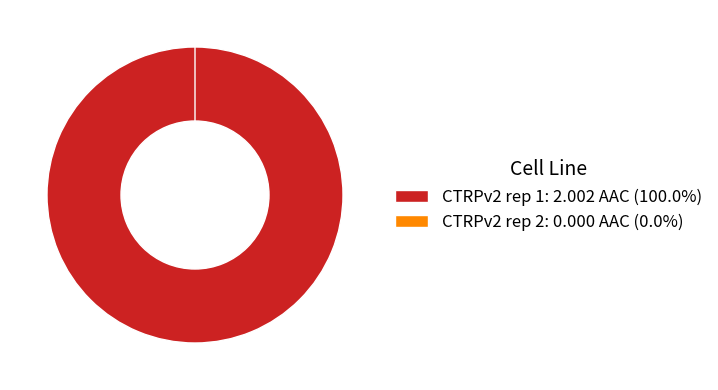

What portion of the pie excludes CTRPv2 rep 2?

100.0%